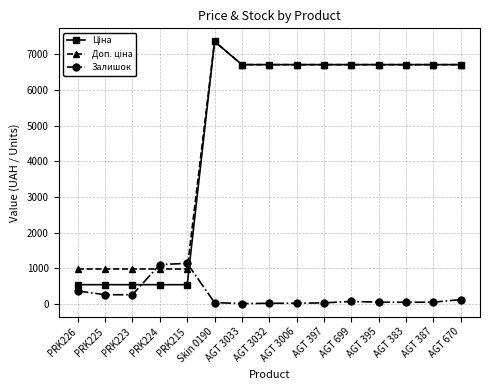

What is the average value of the Залишок series?

244.9